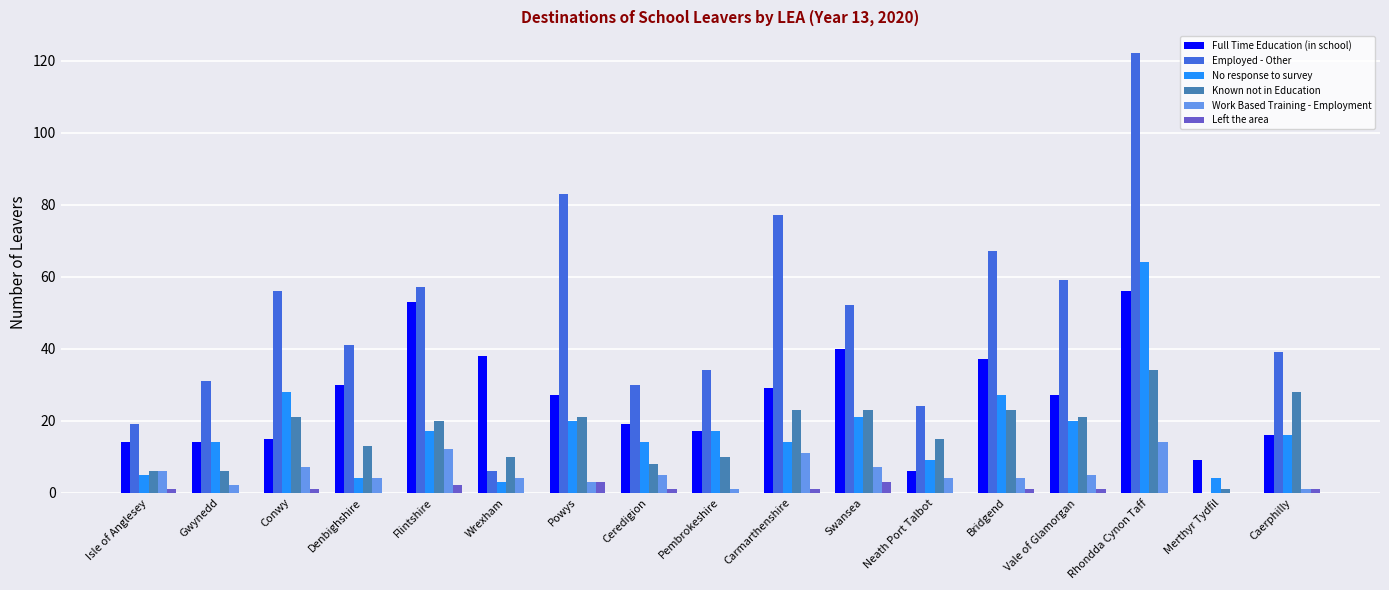

The value of Known not in Education at Flintshire is 6. True or false?

False